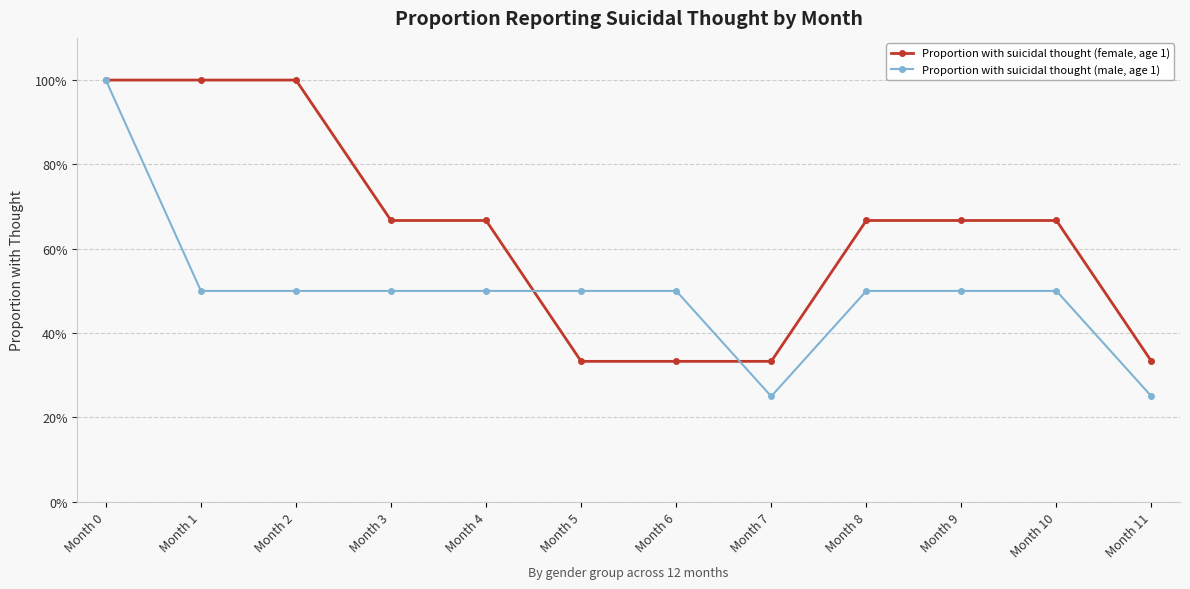

At how many categories does at least one series exceed 0?

12